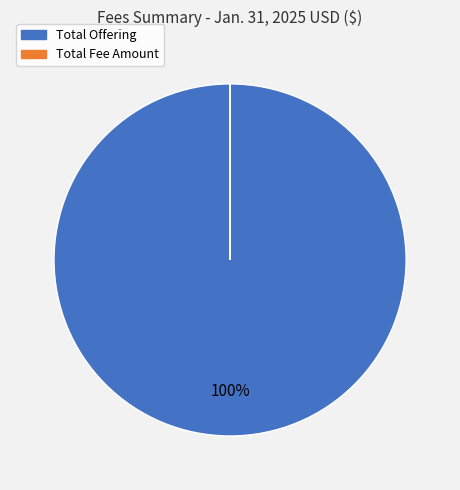

Does any single category account for the majority?

Yes